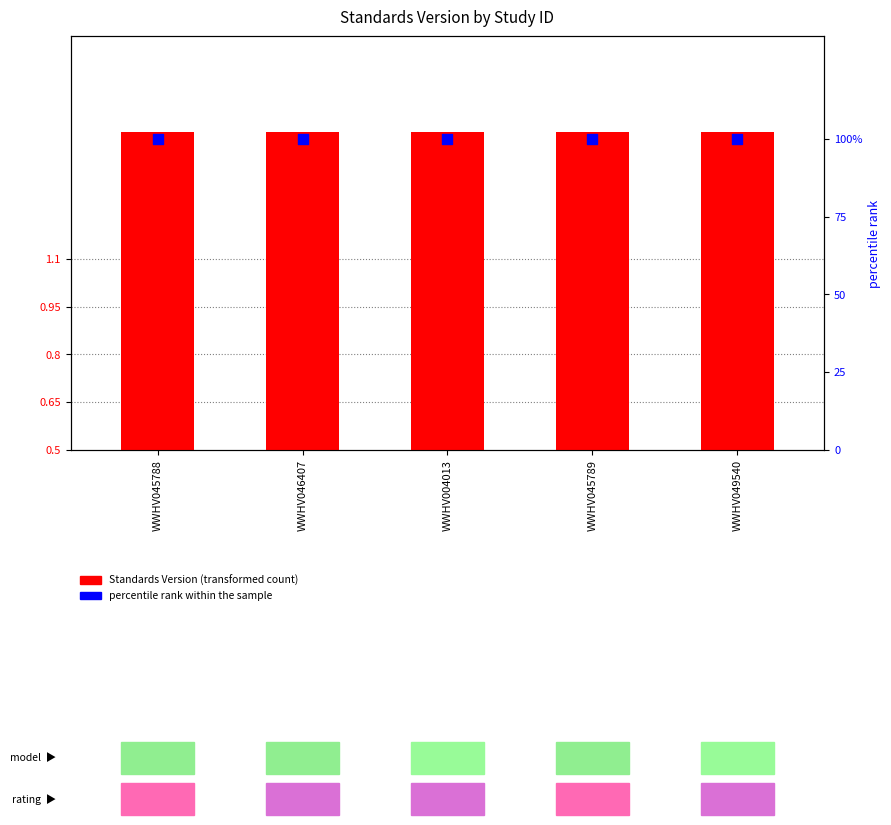

Is the value of Standards Version at WWHV004013 greater than the value of percentile rank within the sample at WWHV049540?

No